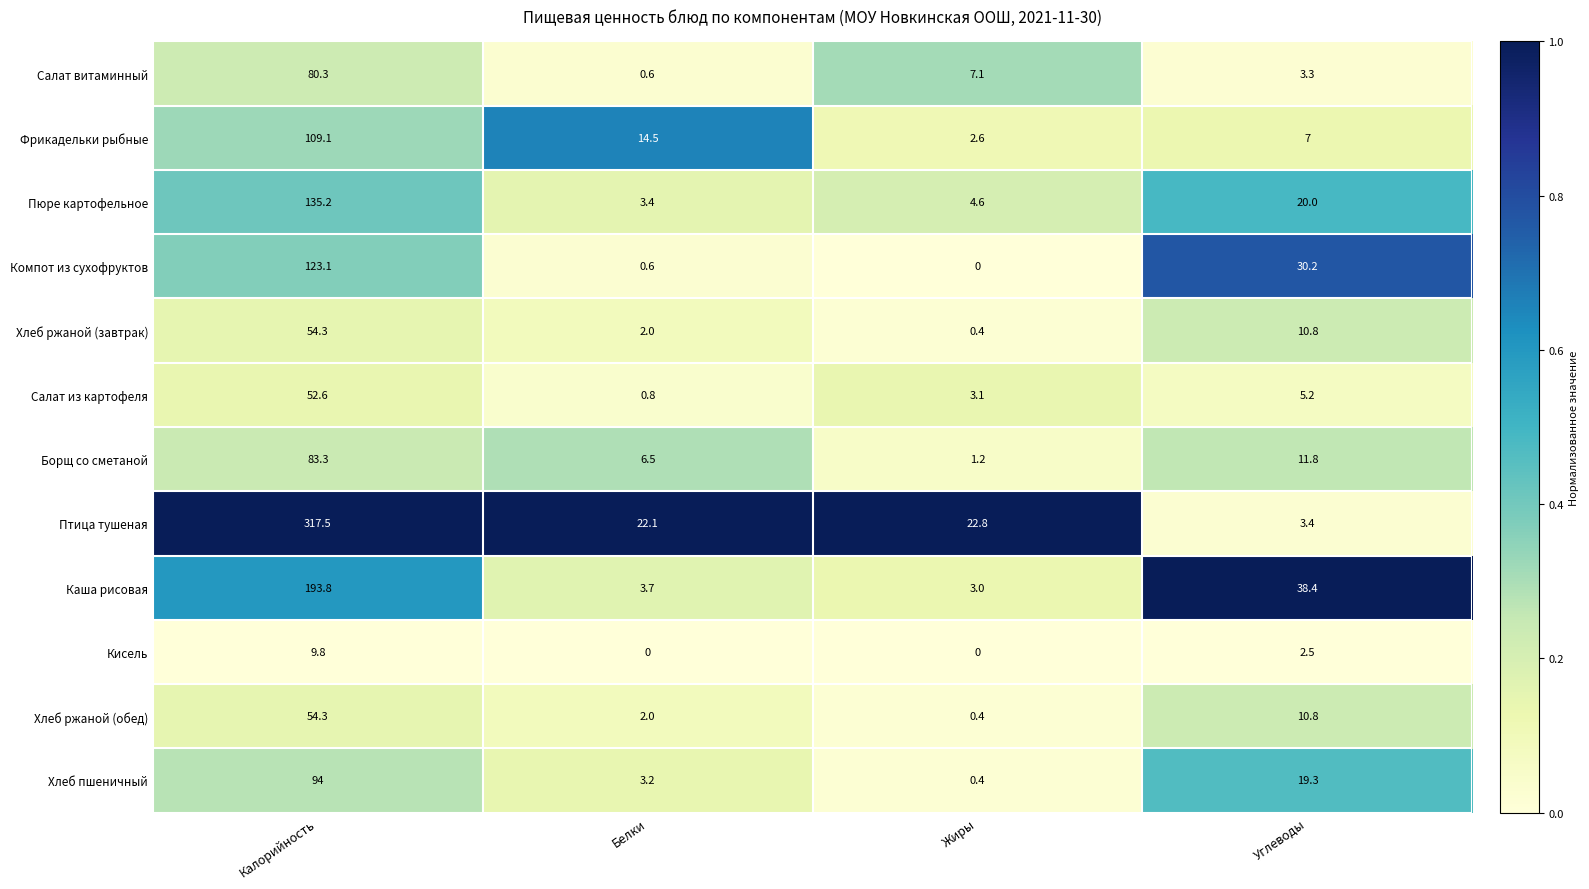

What is the difference between the maximum and minimum values in the Птица тушеная series?

314.1